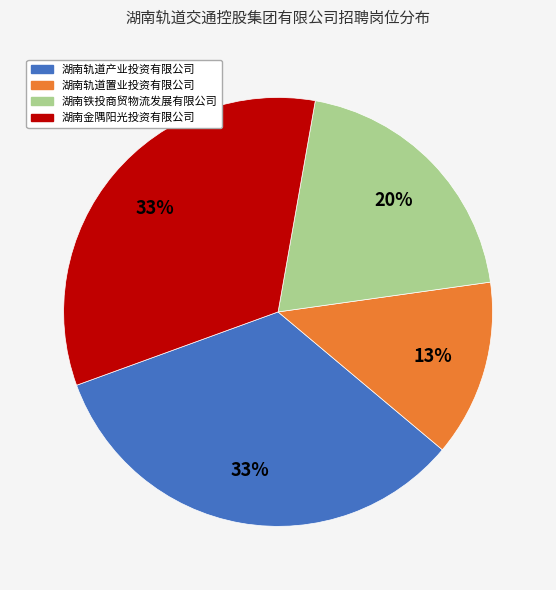

True or false: 湖南轨道置业投资有限公司 accounts for 13% of the total.

True